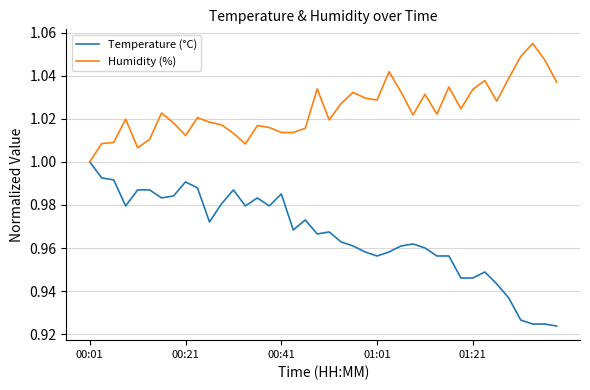

List the series in order of their overall mean, highest first.

Humidity (%), Temperature (°C)